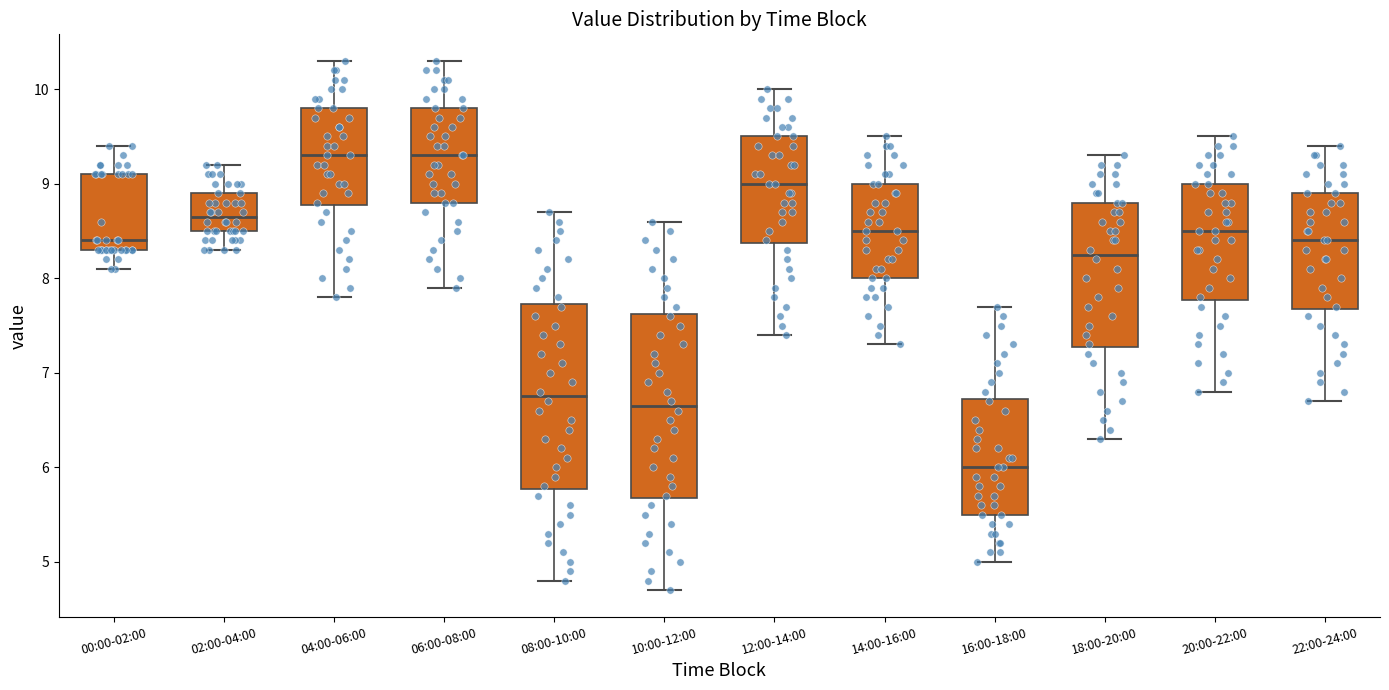

Reading left to right, transcribe this box plot: for each box, give where its median line is, the range the box spans, and where its two whiskers end, as read against the y-axis. The values are not printed on the chart, so give them approximately, as read against the axis.

00:00-02:00: median 8.4, box 8.3 to 9.1, whiskers 8.1 to 9.4
02:00-04:00: median 8.7, box 8.5 to 8.9, whiskers 8.3 to 9.2
04:00-06:00: median 9.3, box 8.8 to 9.8, whiskers 7.8 to 10.3
06:00-08:00: median 9.3, box 8.8 to 9.8, whiskers 7.9 to 10.3
08:00-10:00: median 6.8, box 5.8 to 7.7, whiskers 4.8 to 8.7
10:00-12:00: median 6.7, box 5.7 to 7.6, whiskers 4.7 to 8.6
12:00-14:00: median 9.0, box 8.4 to 9.5, whiskers 7.4 to 10.0
14:00-16:00: median 8.5, box 8.0 to 9.0, whiskers 7.3 to 9.5
16:00-18:00: median 6.0, box 5.5 to 6.7, whiskers 5.0 to 7.7
18:00-20:00: median 8.3, box 7.3 to 8.8, whiskers 6.3 to 9.3
20:00-22:00: median 8.5, box 7.8 to 9.0, whiskers 6.8 to 9.5
22:00-24:00: median 8.4, box 7.7 to 8.9, whiskers 6.7 to 9.4